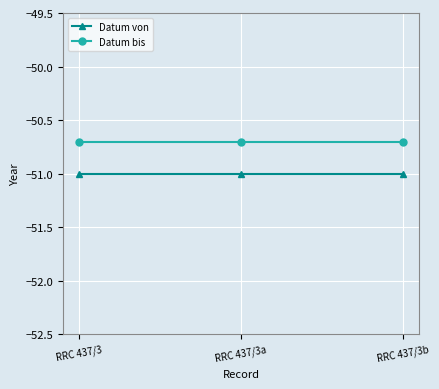

Reading left to right, what are all the values shown in this chart?

Datum von: -51.0	-51.0	-51.0
Datum bis: -50.7	-50.7	-50.7